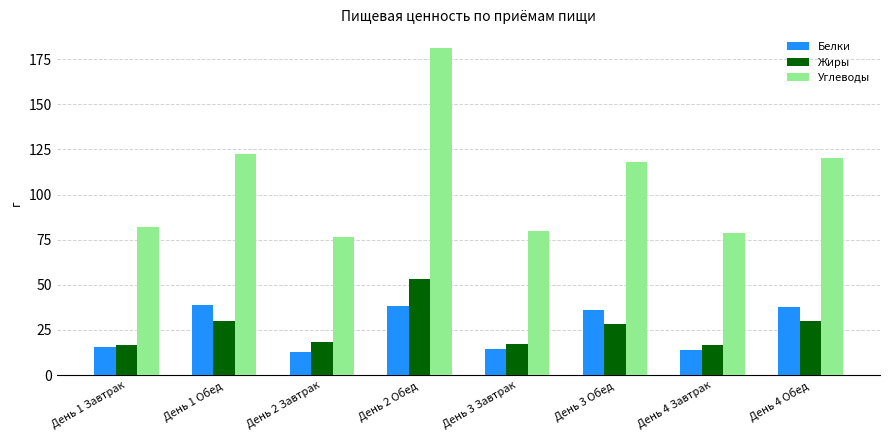

Which series has the largest range (max minus min)?

Углеводы